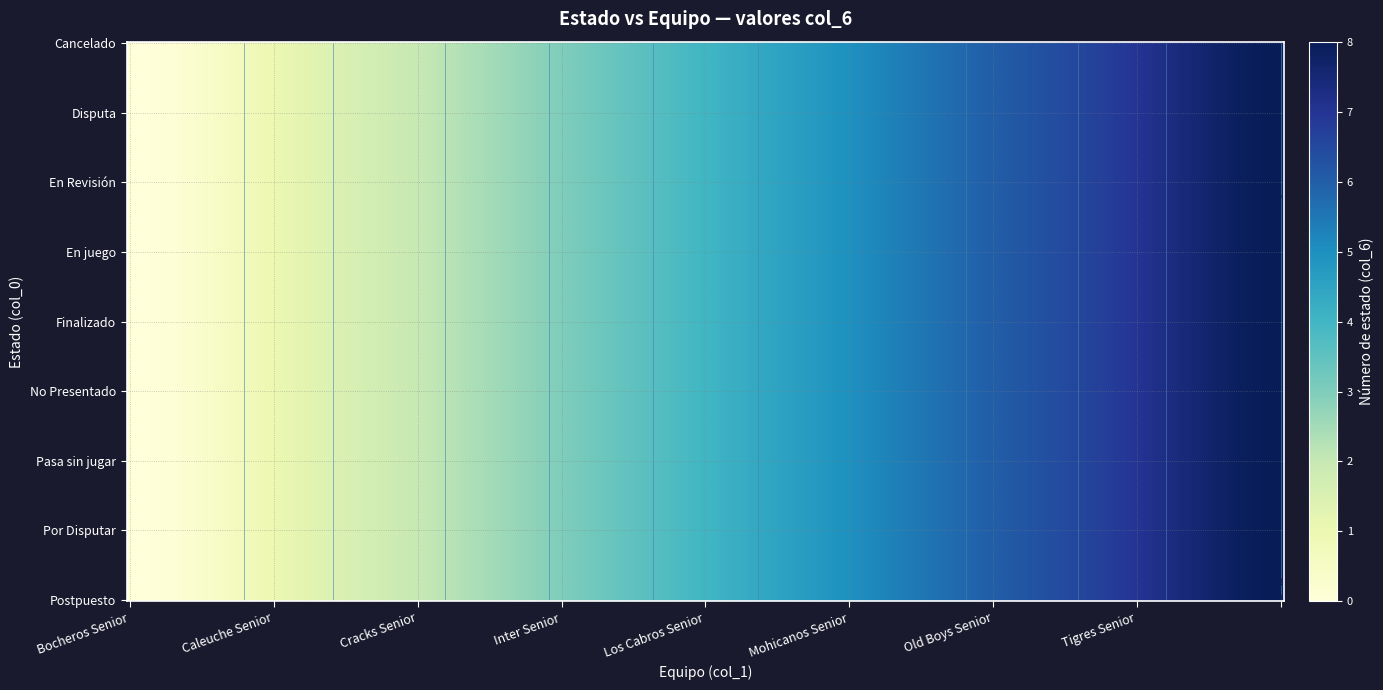

True or false: Pasa sin jugar has a value of 0 at 0.

True